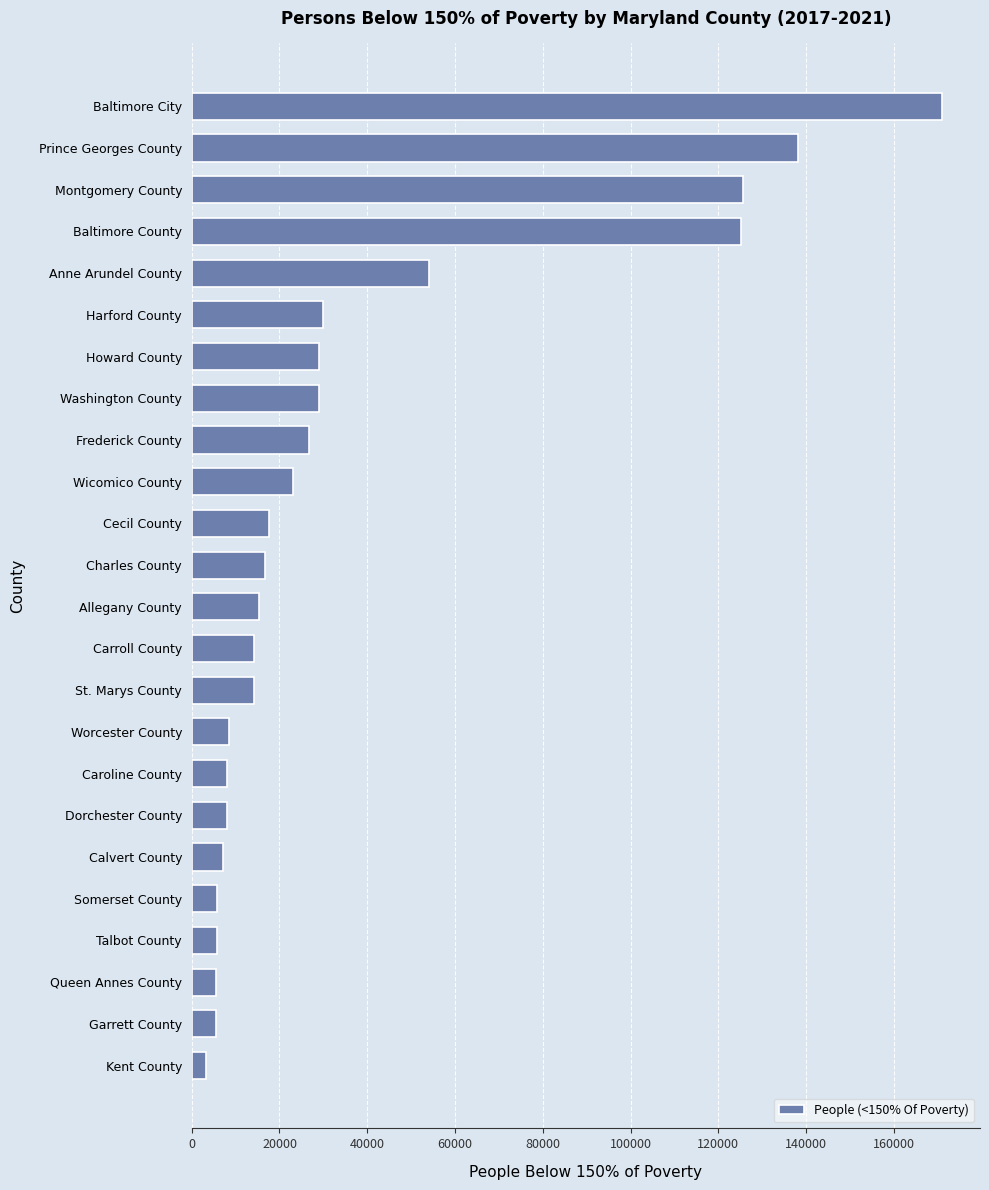

At which label is the value closest to 87173?

Anne Arundel County